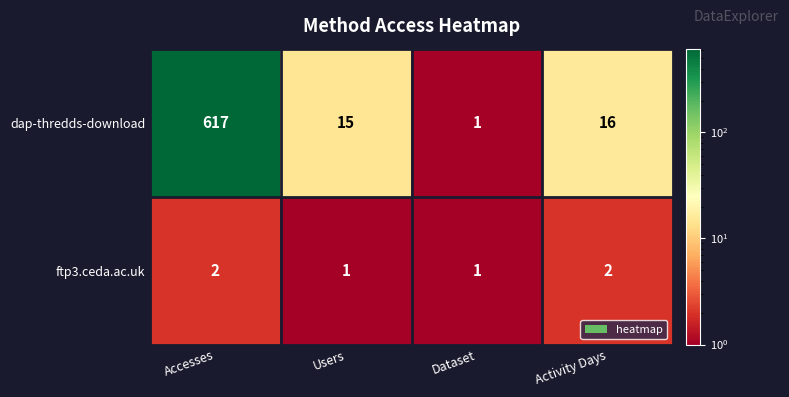

At how many categories does at least one series exceed 573?

1